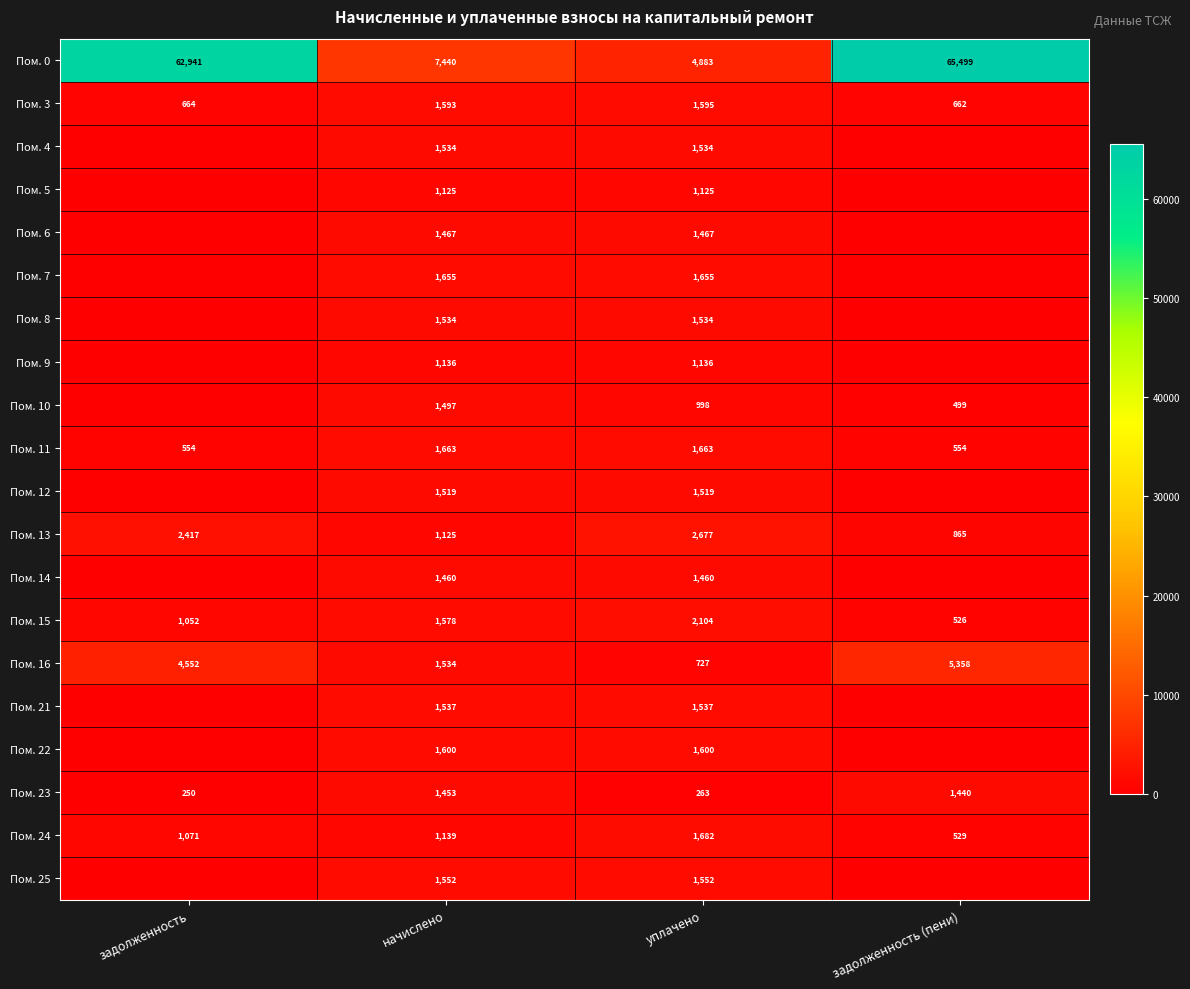

At which label does Пом. 0 reach its minimum?

уплачено